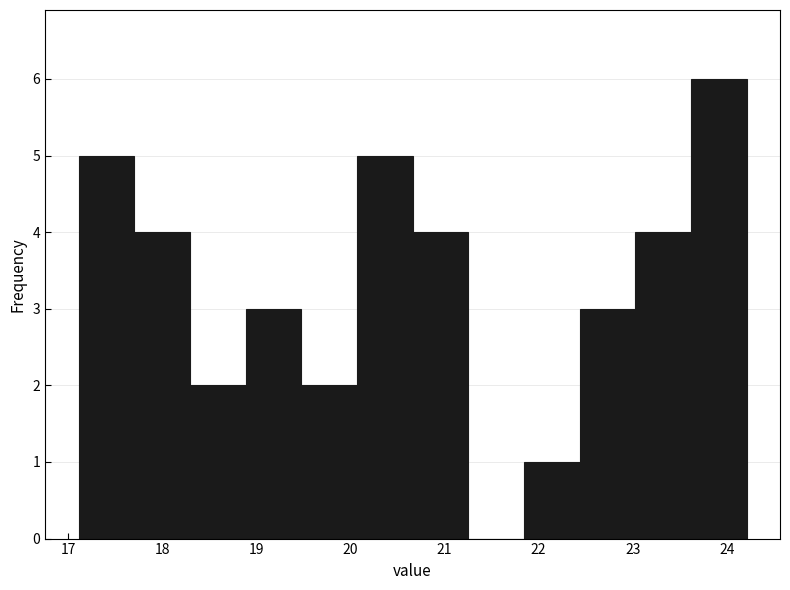

What is the height of the bar covering 23.6 to 24.2 on the x-axis? Neither the bar edges nor the heights are printed on the chart, so give them approximately, as read against the axes.

6